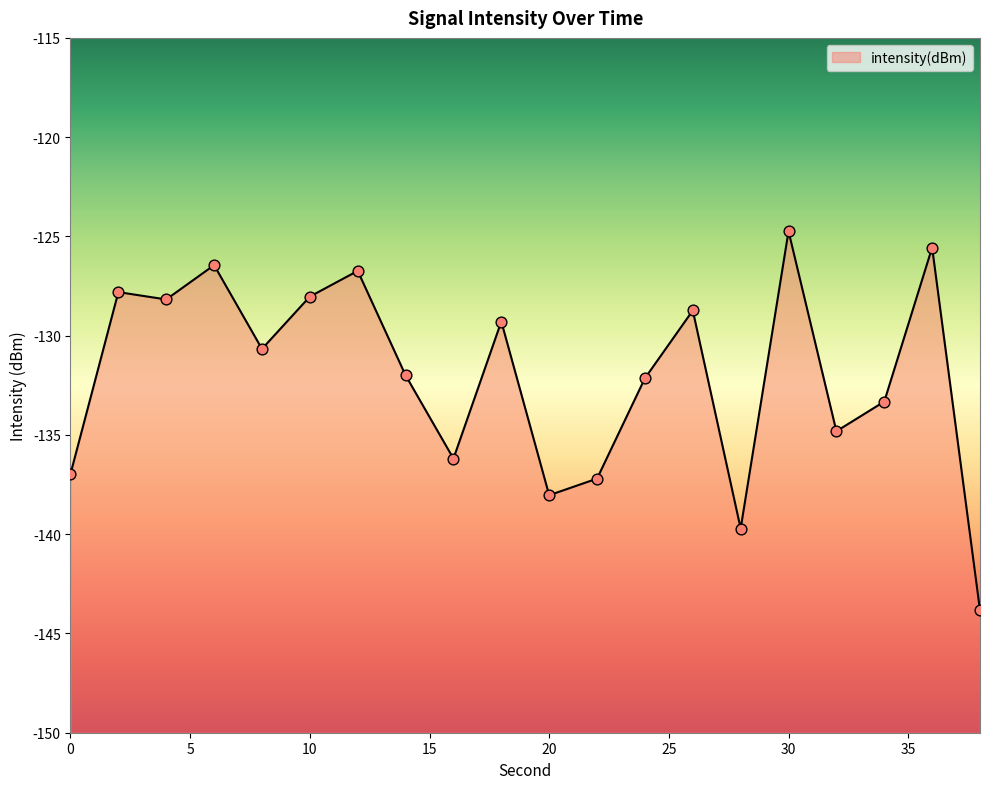

Which has a higher value, 28 or 6?

6